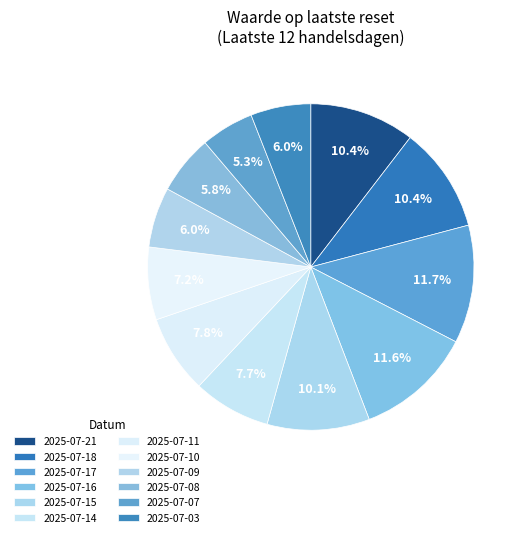

To the nearest percent, what percentage of the pie is 2025-07-17?

12%